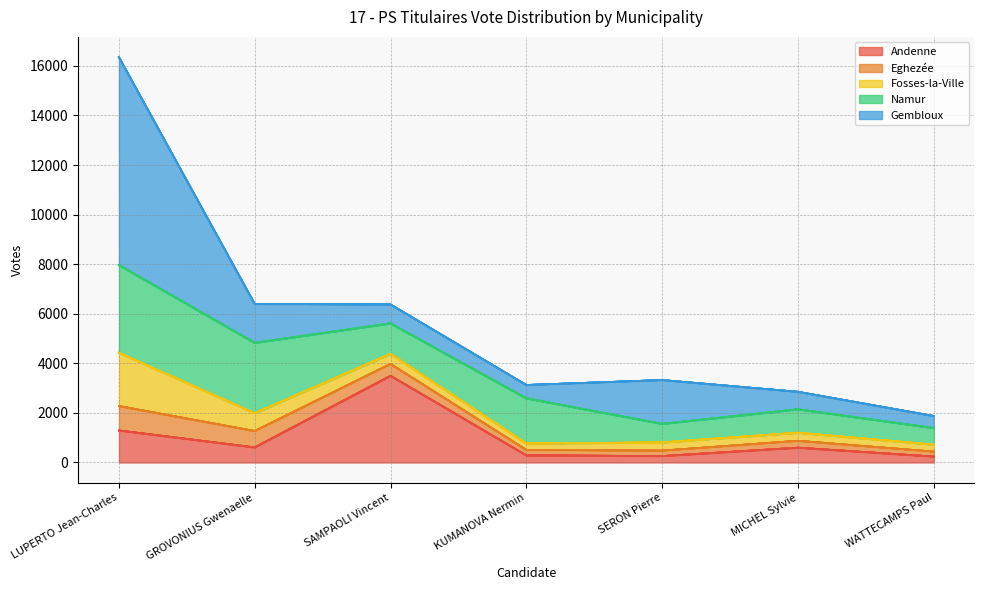

Which series has the largest total across all categories?

Gembloux